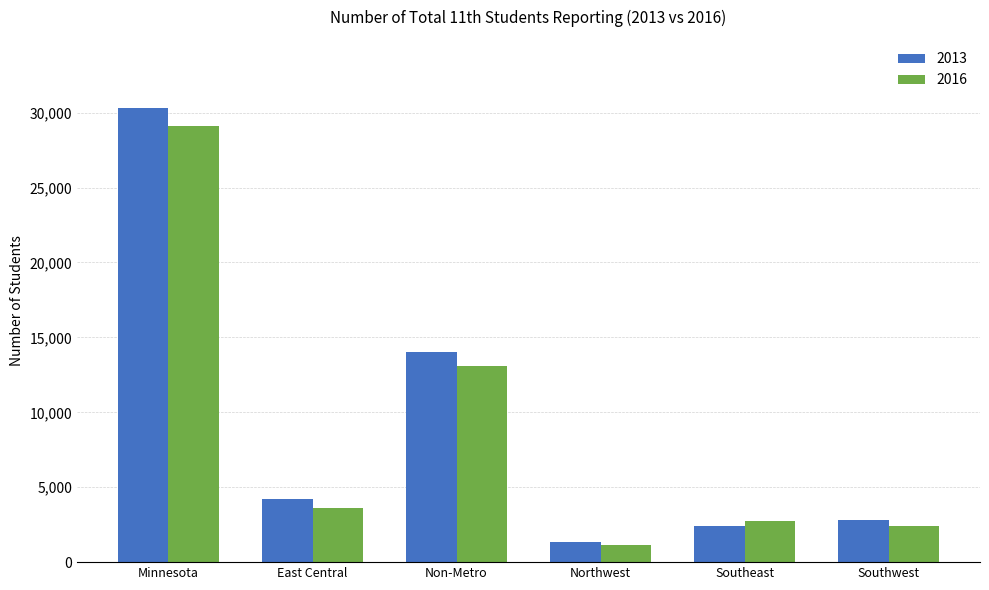

Is it true that 2013 equals 30309 at Minnesota?

True